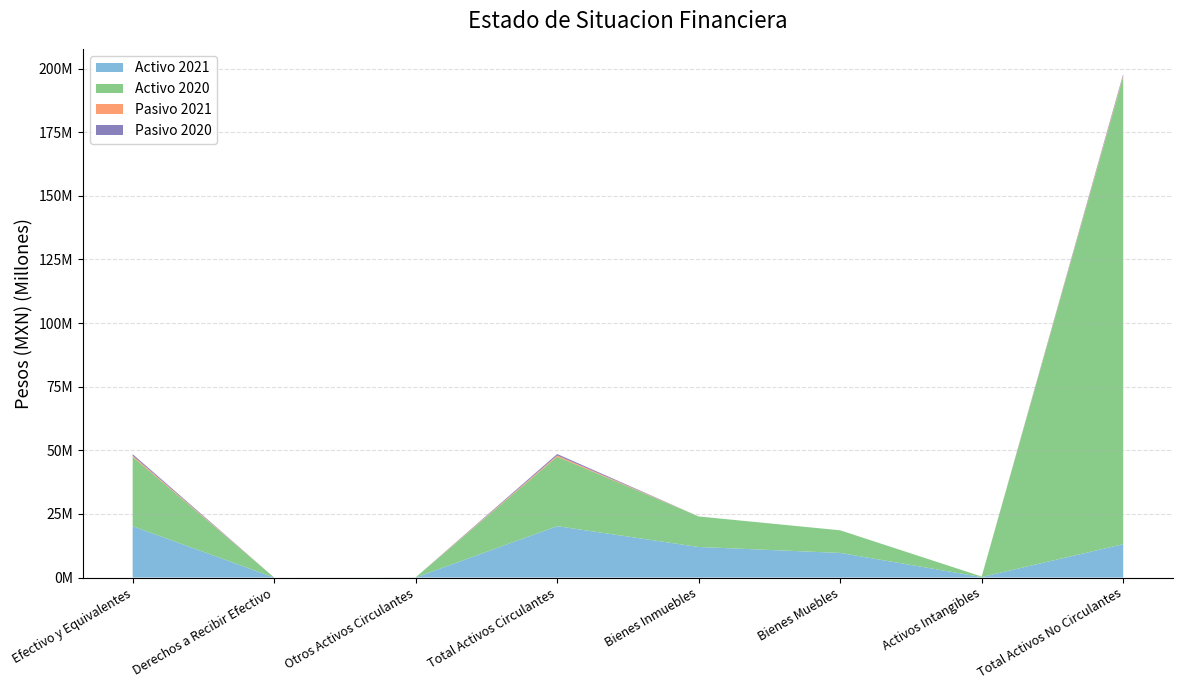

Reading left to right, what are all the values shown in this chart?

Activo 2021: Efectivo y Equivalentes=20175091	Derechos a Recibir Efectivo=1673	Otros Activos Circulantes=7281	Total Activos Circulantes=20184045	Bienes Inmuebles=12000000	Bienes Muebles=9666381	Activos Intangibles=193742	Total Activos No Circulantes=13098066
Activo 2020: Efectivo y Equivalentes=27270119	Derechos a Recibir Efectivo=1673	Otros Activos Circulantes=47281	Total Activos Circulantes=27319073	Bienes Inmuebles=12000000	Bienes Muebles=8889642	Activos Intangibles=193742	Total Activos No Circulantes=183753275
Pasivo 2021: Efectivo y Equivalentes=478938	Derechos a Recibir Efectivo=0	Otros Activos Circulantes=0	Total Activos Circulantes=478938	Bienes Inmuebles=0	Bienes Muebles=0	Activos Intangibles=0	Total Activos No Circulantes=478938
Pasivo 2020: Efectivo y Equivalentes=558484	Derechos a Recibir Efectivo=0	Otros Activos Circulantes=0	Total Activos Circulantes=558484	Bienes Inmuebles=0	Bienes Muebles=0	Activos Intangibles=0	Total Activos No Circulantes=558484